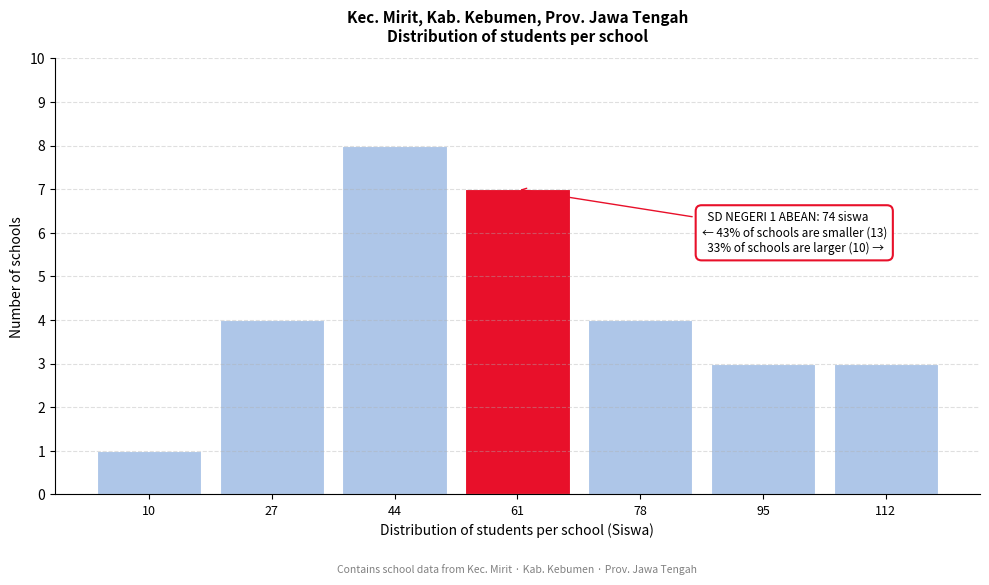

Reading left to right, extract all data points from this chart.

1	4	8	7	4	3	3